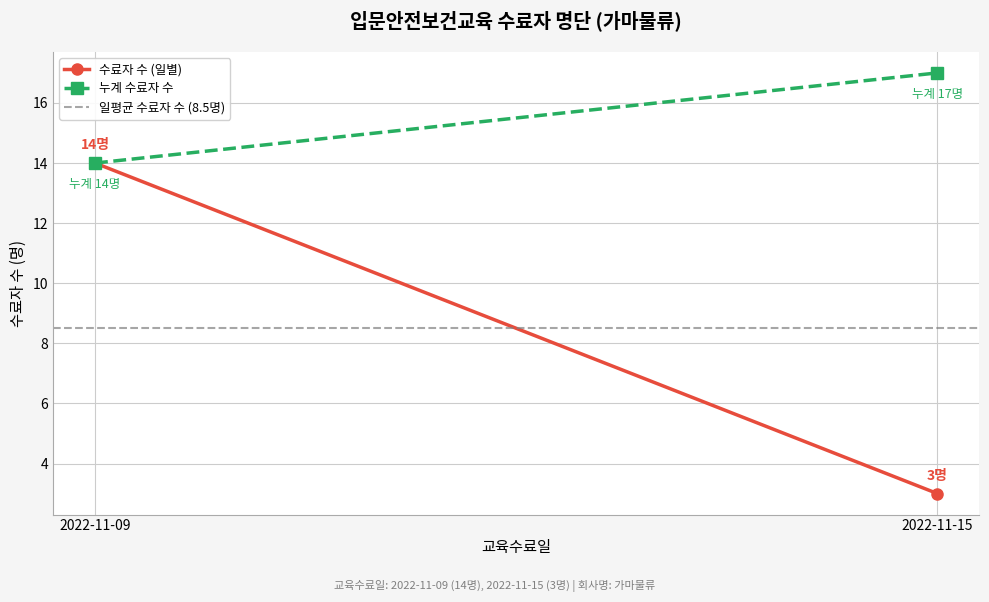

The value of 일평균 수료자 수 (8.5명) at 2022-11-09 is 3.1. True or false?

False